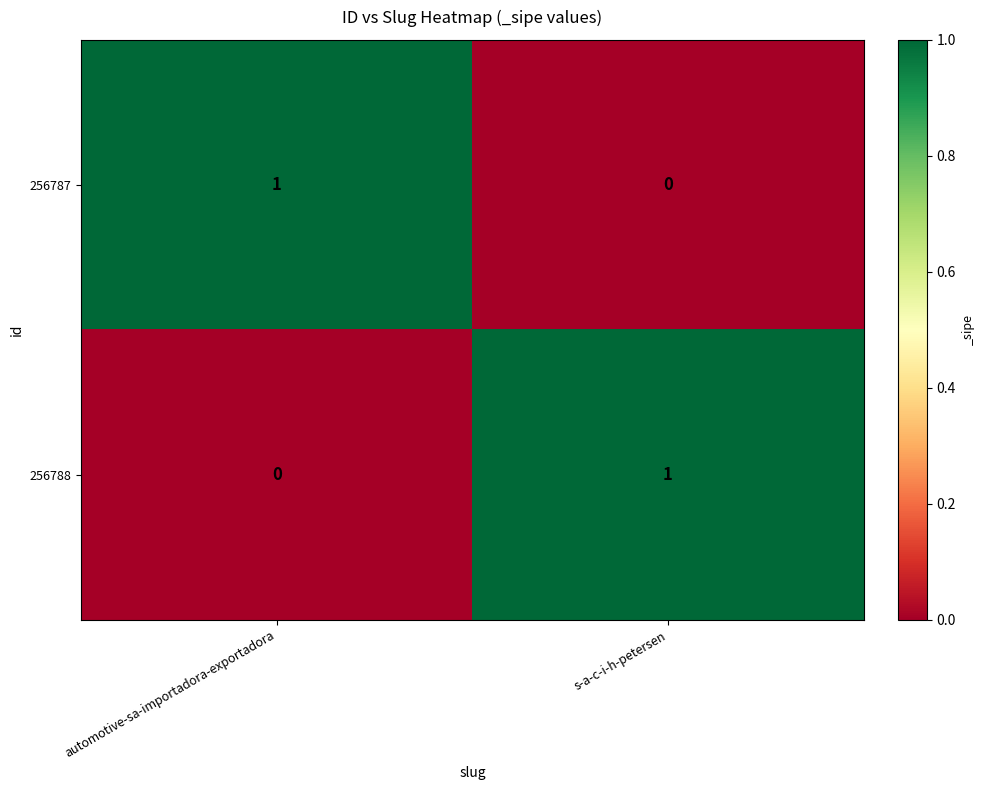

At automotive-sa-importadora-exportadora, list the series in order from largest to smallest.

256787, 256788